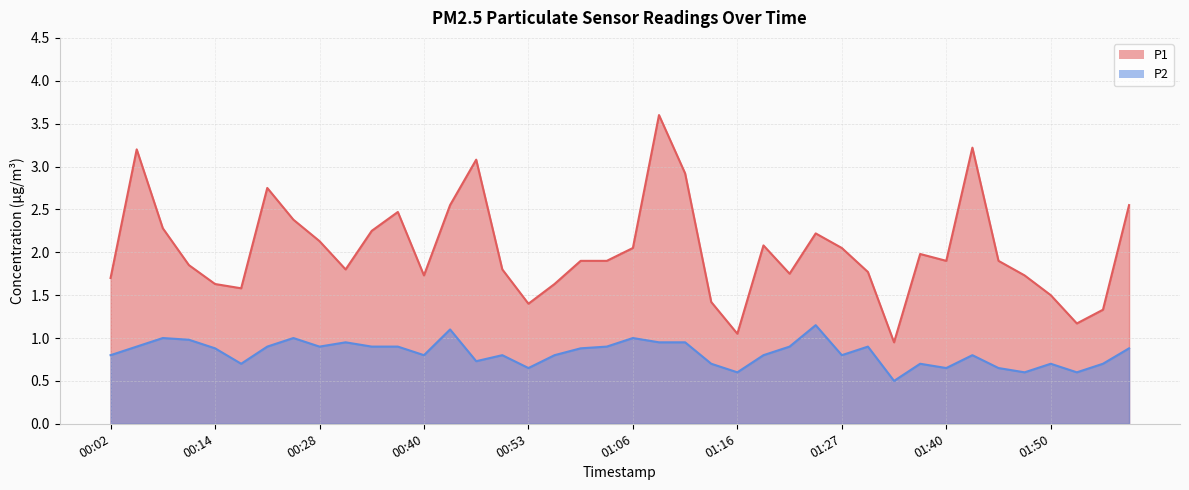

True or false: P1 and P2 intersect in this chart.

False